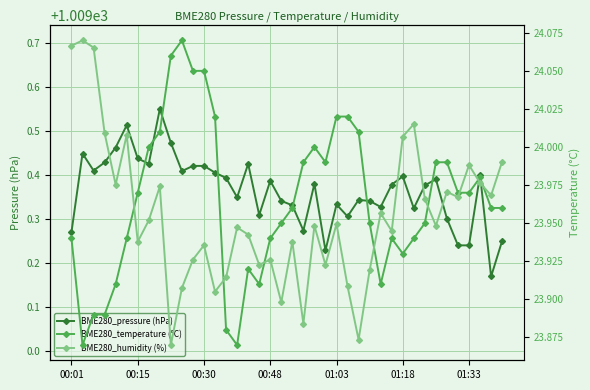

True or false: BME280_pressure (hPa) has more than 0 interior local peaks.

True